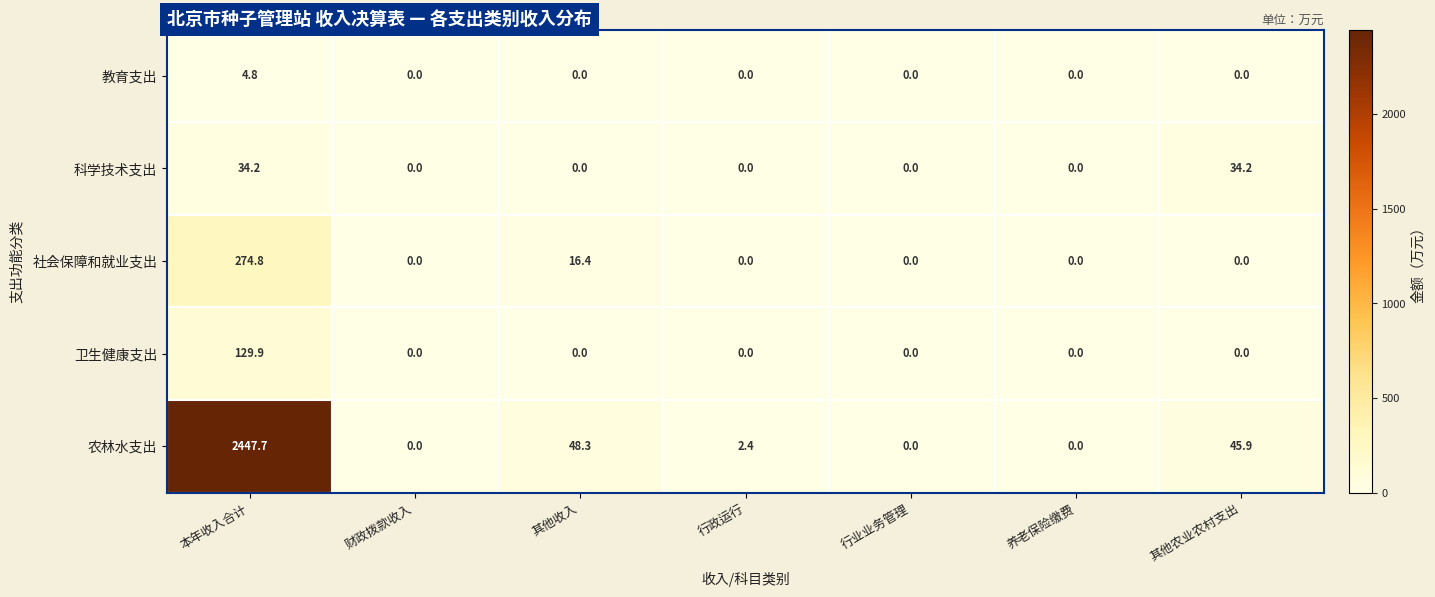

What is the difference between the highest and lowest values at 行政运行?

2.4